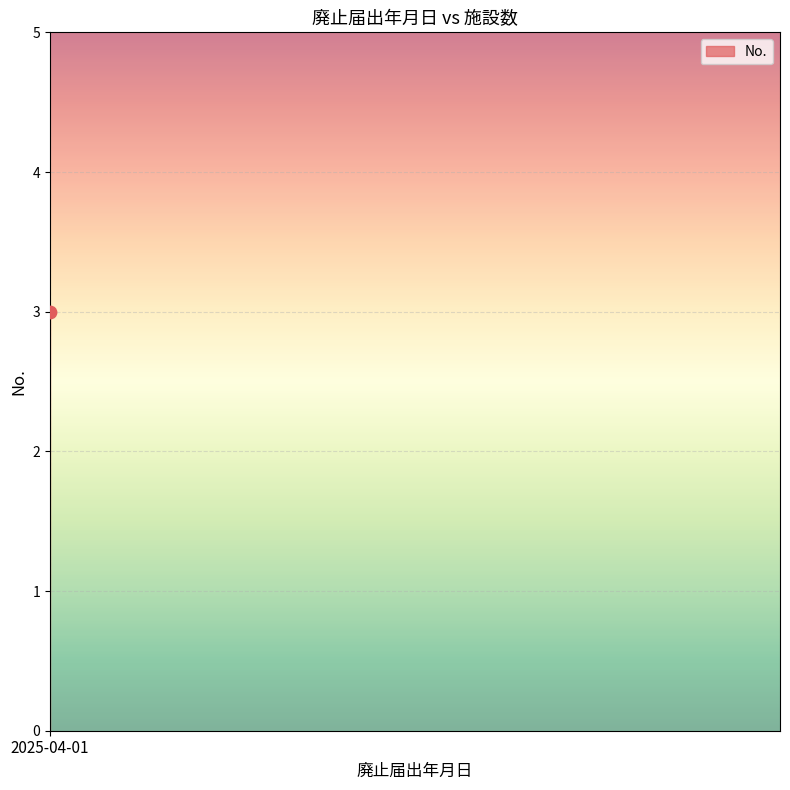

Between 2025-04-01 and 2025-04-01, which is larger?

2025-04-01